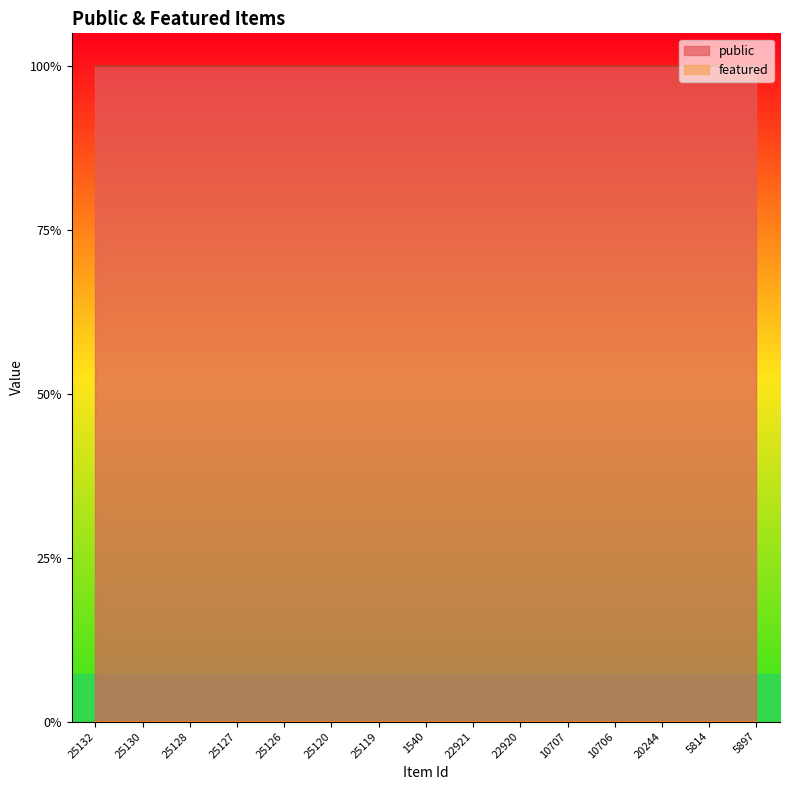

What is the total value across all series at 10706?

1